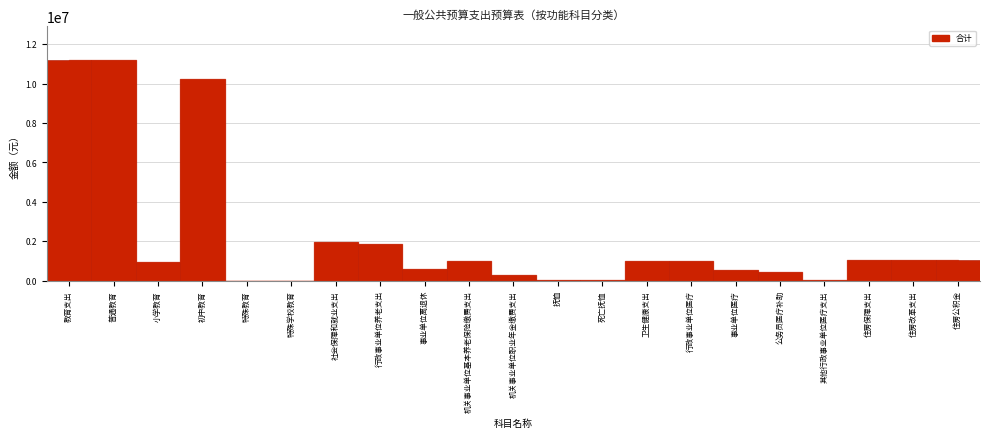

What is the maximum value shown in the chart?

11218706